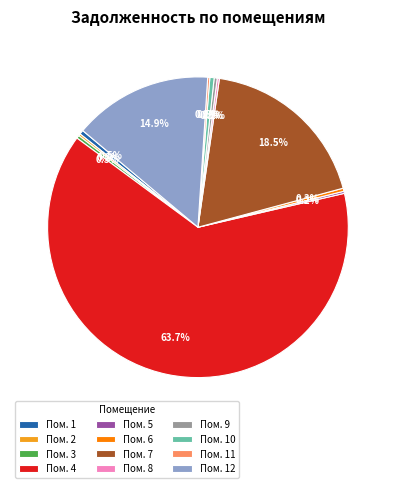

Which category accounts for the majority?

Пом. 4